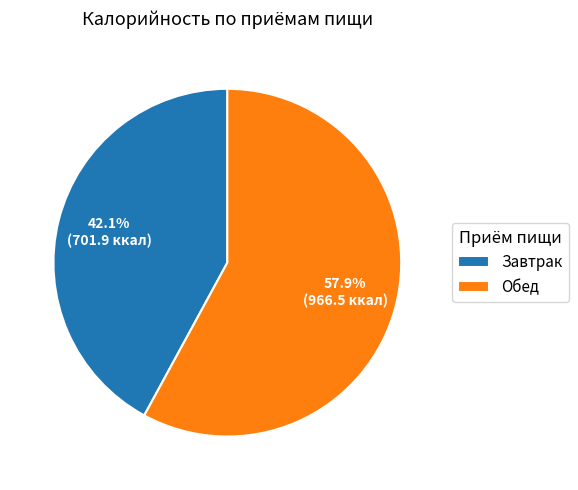

Approximately how many times larger is the value at Обед compared to Завтрак?

1.4